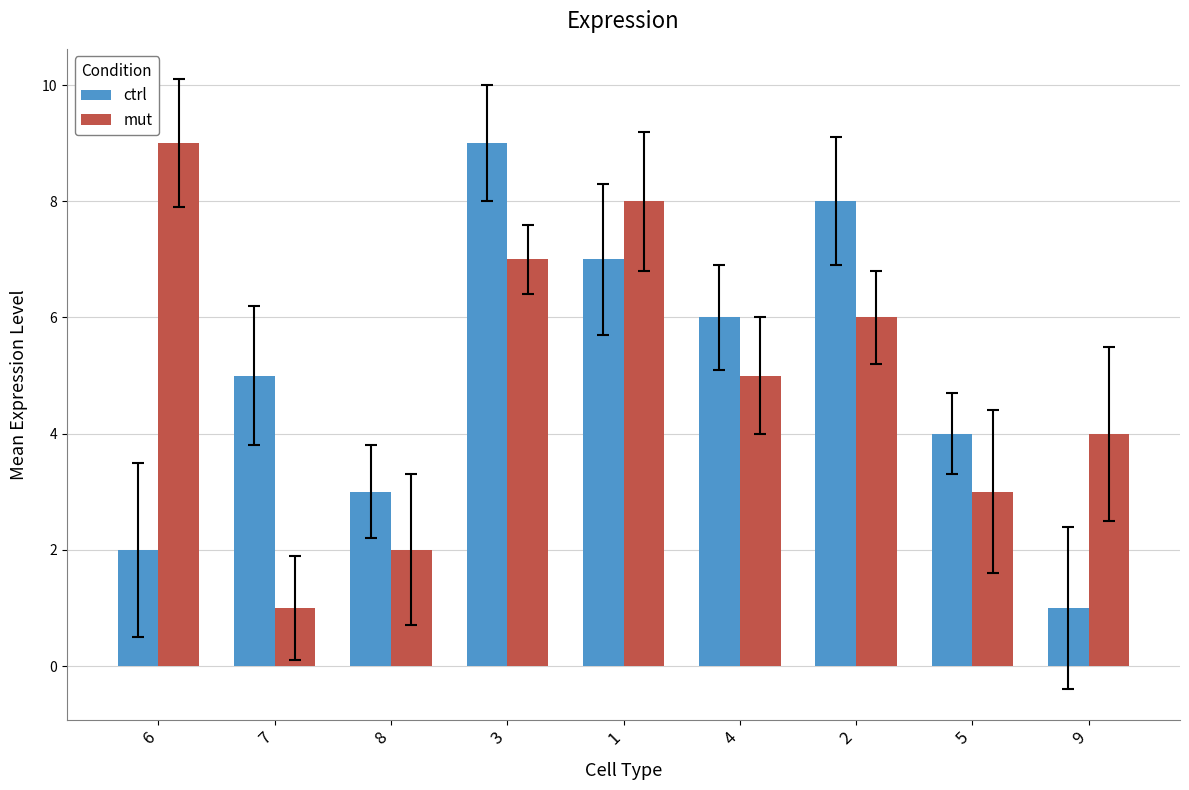

What is the label of the 8th bar from the left?

5